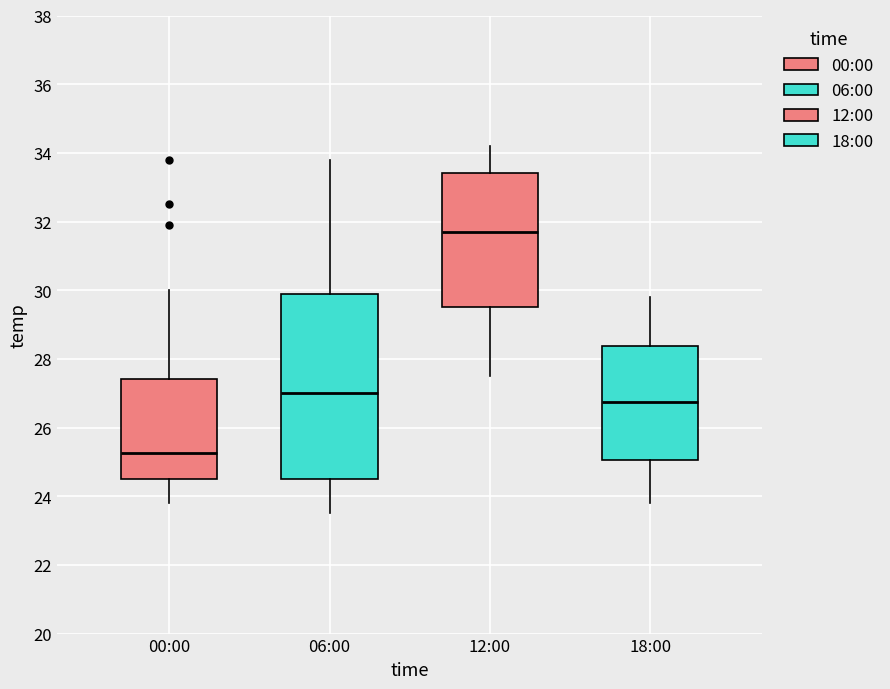

Which box has the highest median line?

12:00